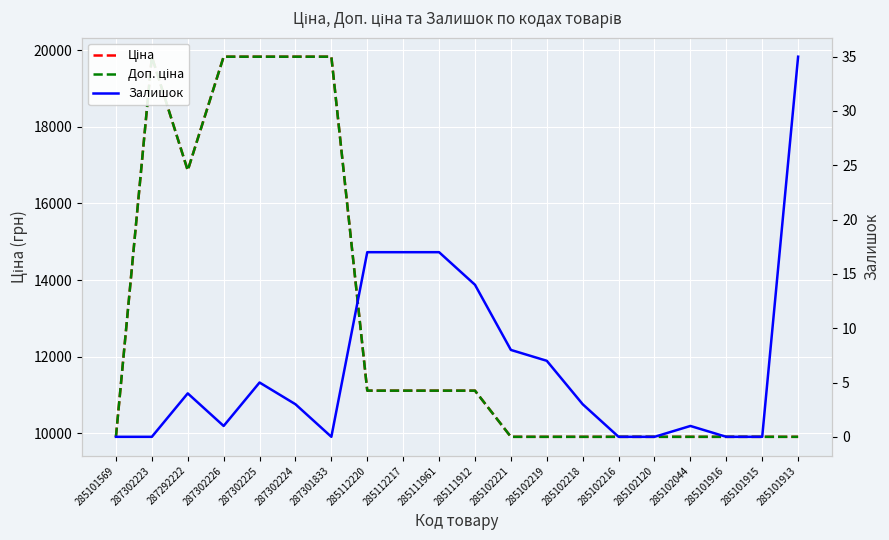

What is the label of the 2nd point from the left?

287302223